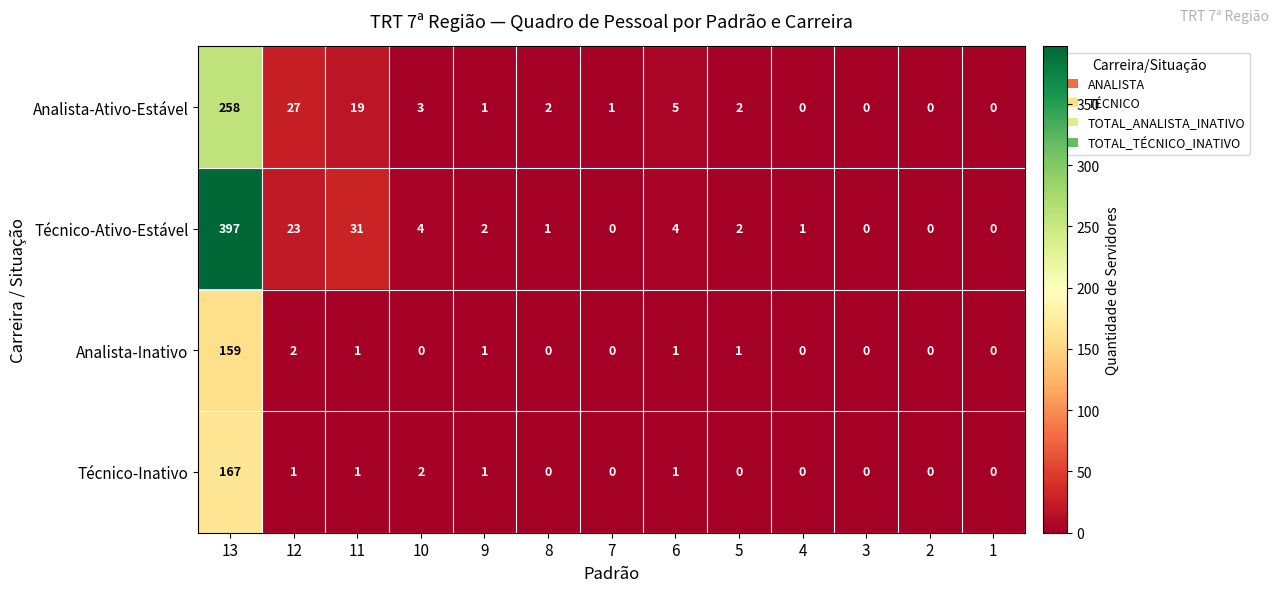

Between 13 and 2, which series saw the biggest shift?

Técnico-Ativo-Estável